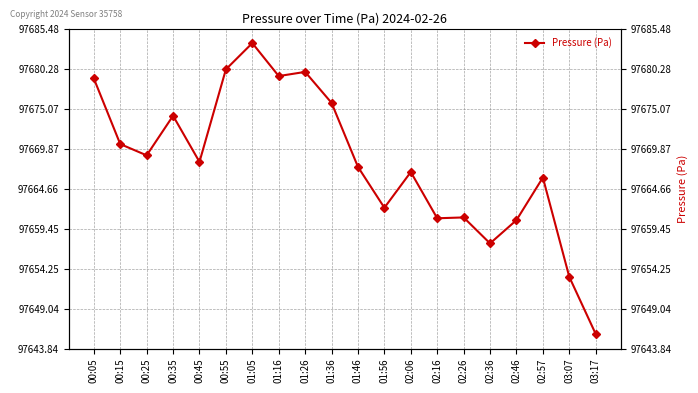

How many data points are above 97668?

10